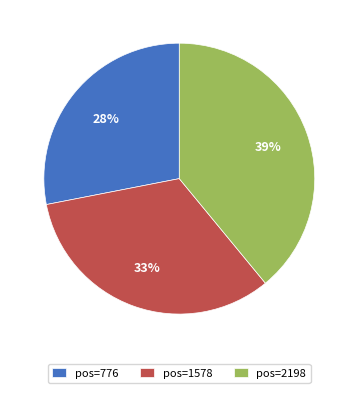

How many segments does this pie chart have?

3